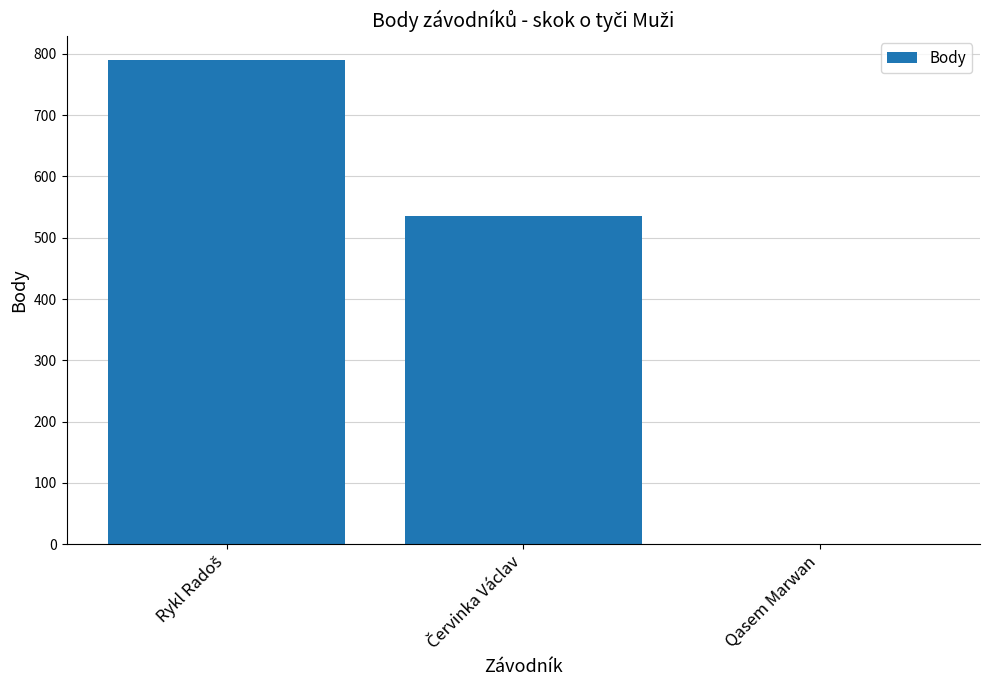

True or false: the data shows -378 at Qasem Marwan.

False